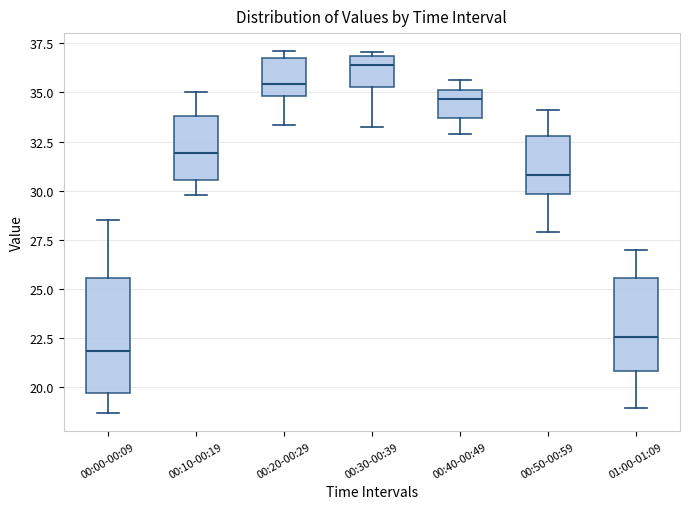

Where does the median line of the box for 01:00-01:09 sit on the y-axis? The values are not printed on the chart, so give them approximately, as read against the axis.

22.5